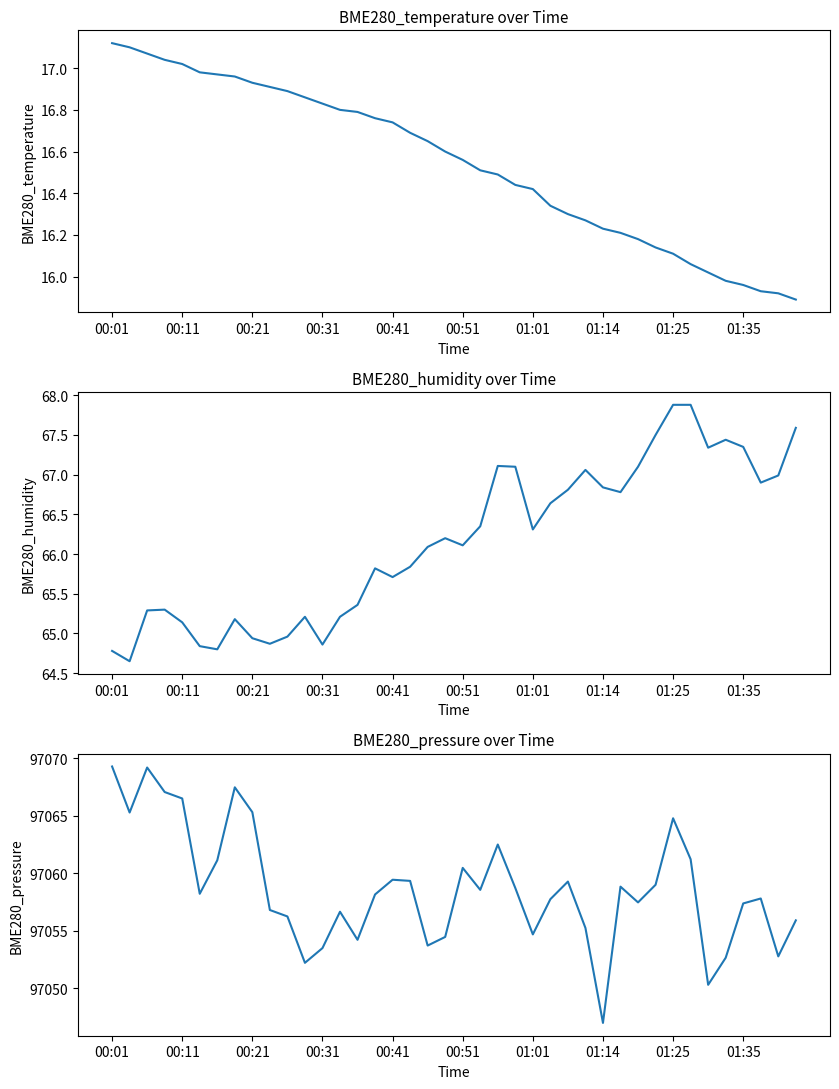

What is the difference between the BME280_humidity values at 28 and 38?

0.1